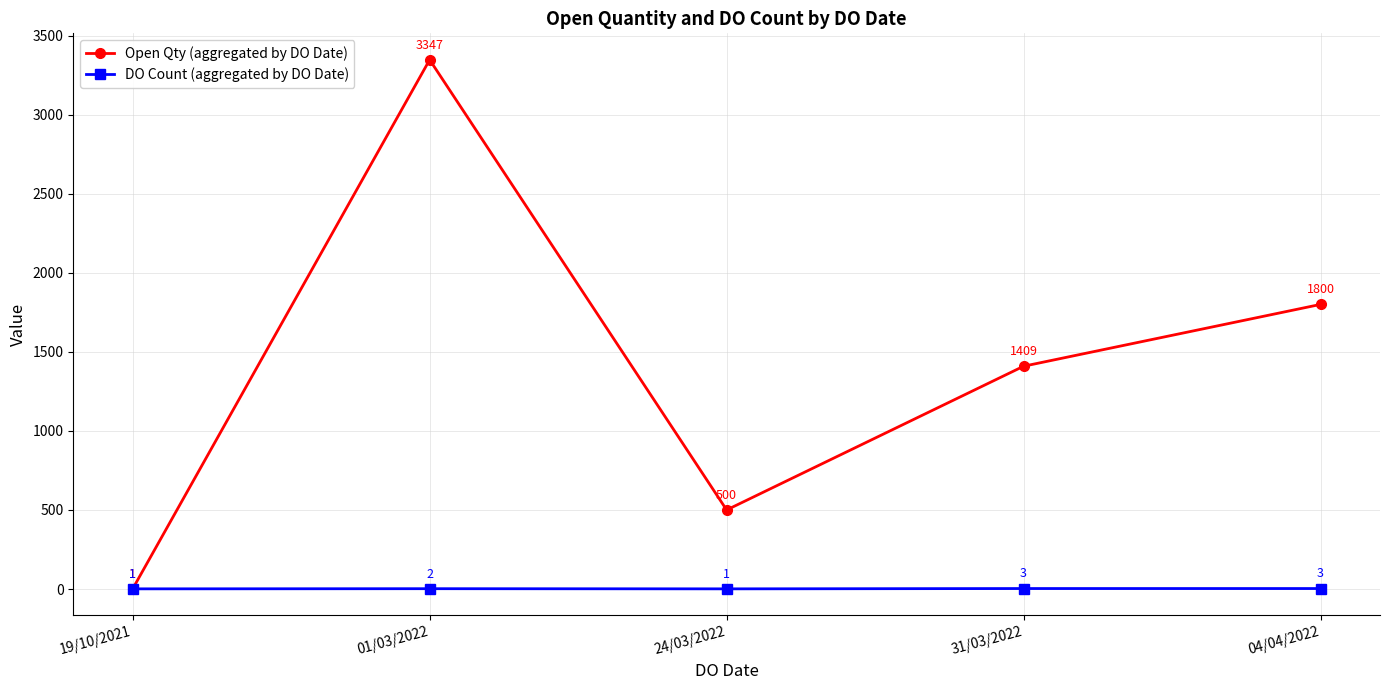

Is it true that DO Count (aggregated by DO Date) equals 2 at 01/03/2022?

True